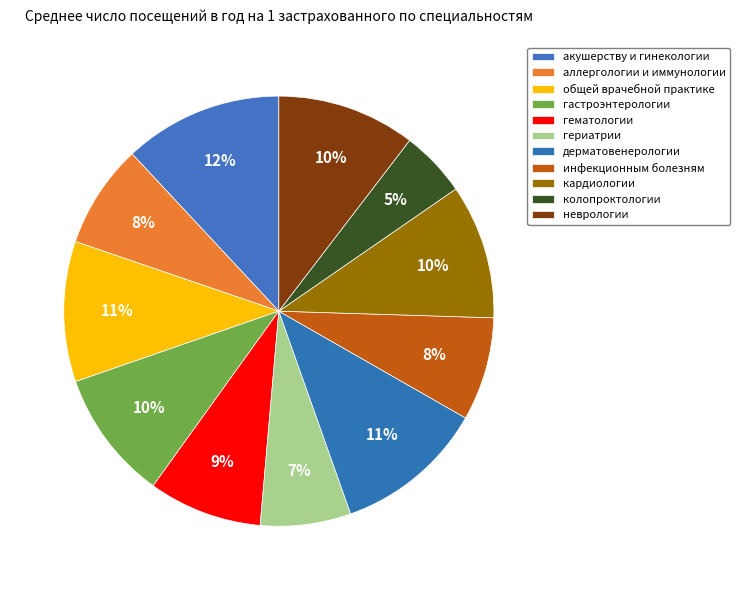

How many slices are in this pie chart?

11